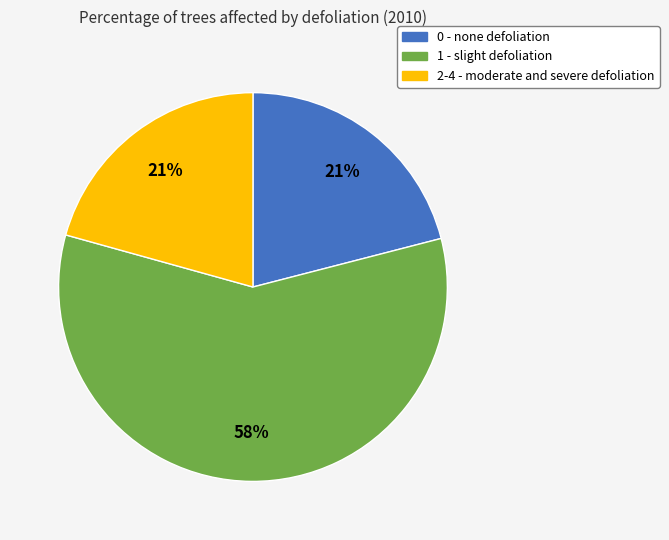

What is the largest slice in the pie chart?

1 - slight defoliation